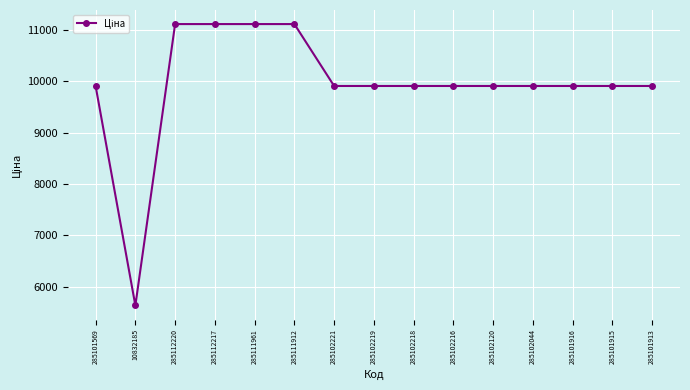

Where is the first local minimum?

10832185